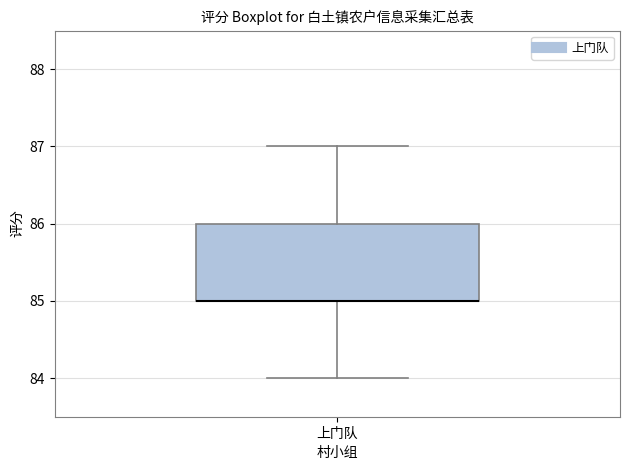

Transcribe this box plot: give where the median line is, the range the box spans, and where the two whiskers end, as read against the y-axis. The values are not printed on the chart, so give them approximately, as read against the axis.

median 85 (drawn on the box's lower edge), box 85 to 86, whiskers 84 to 87